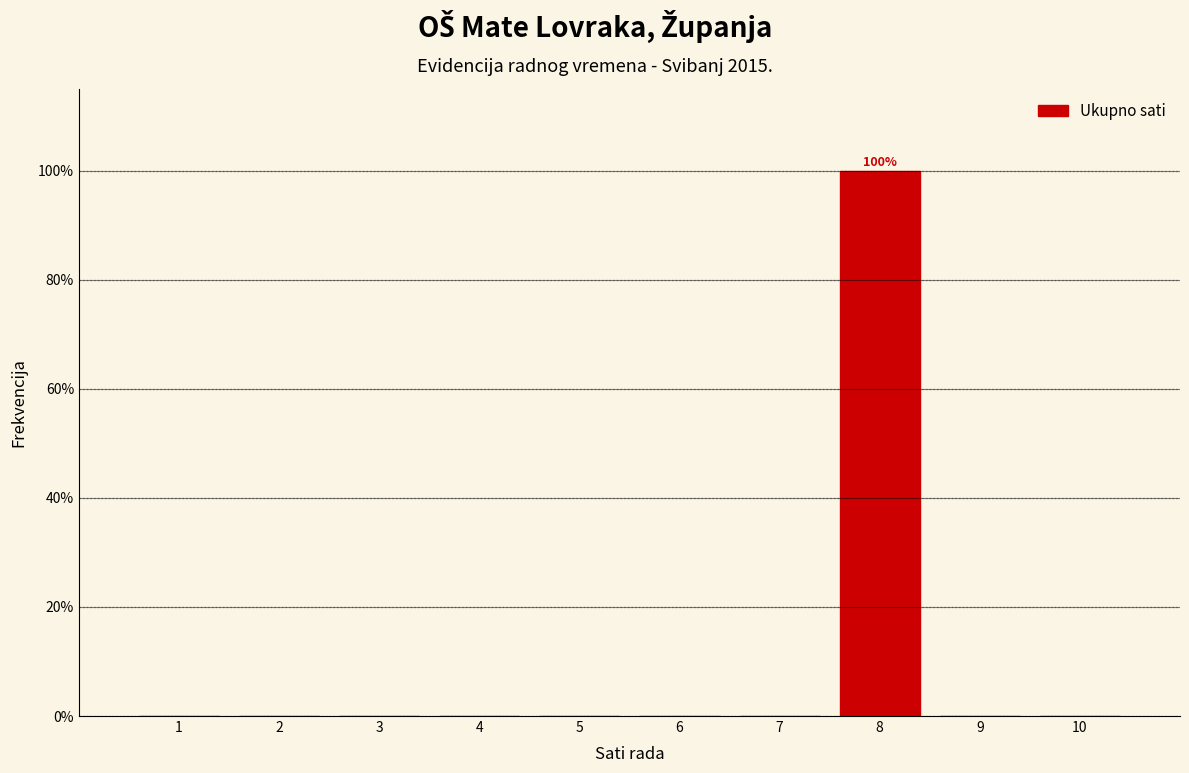

Over which range of the x-axis is the bar tallest?

7.5 to 8.5